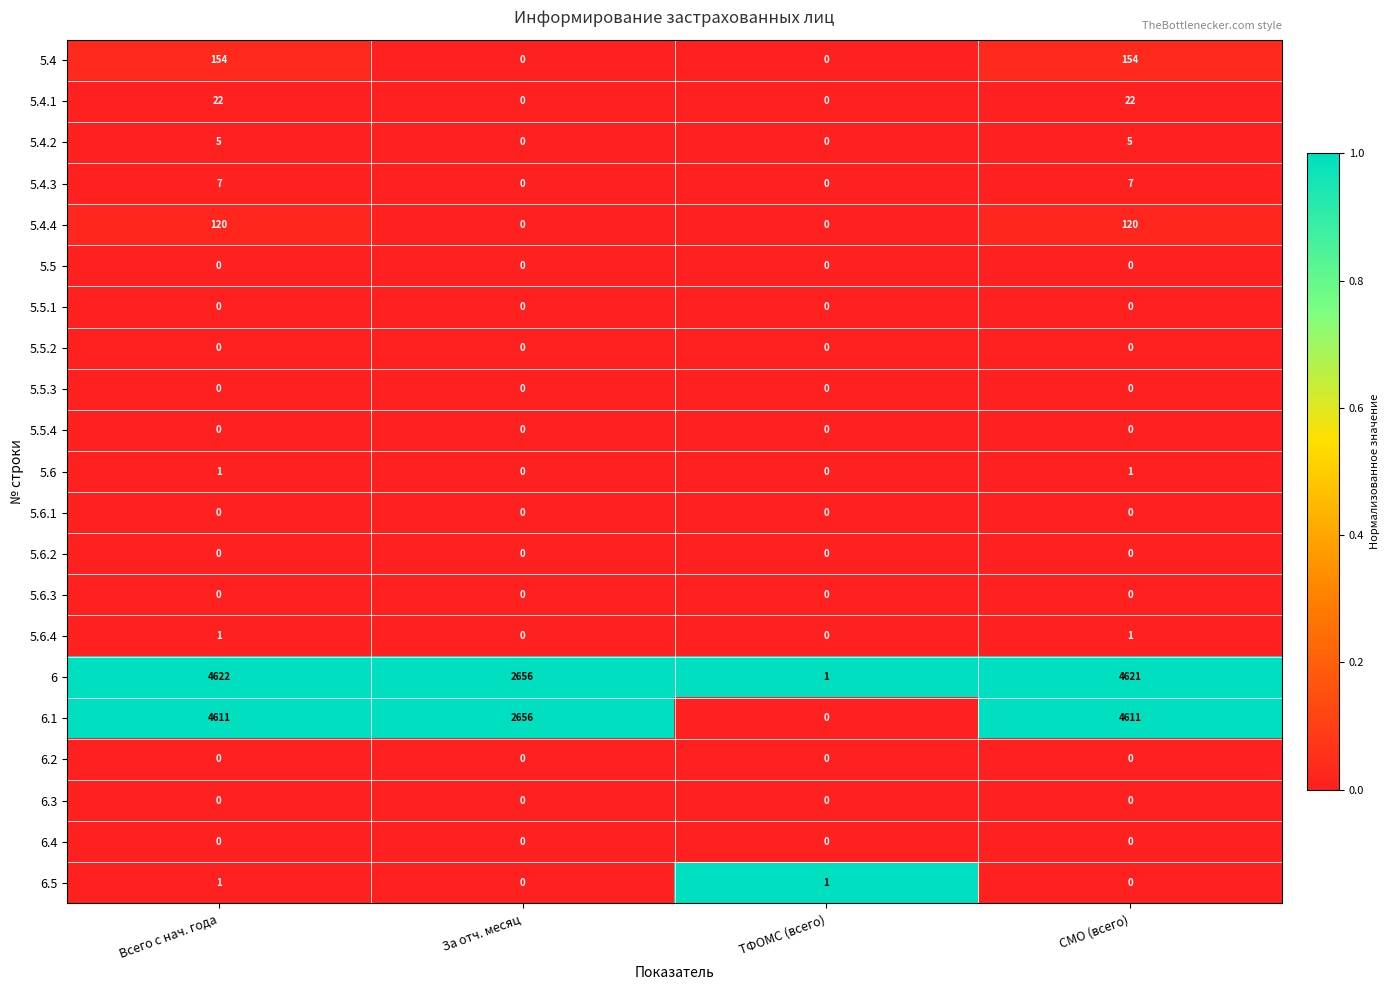

What is the difference between the 6 values at За отч. месяц and ТФОМС (всего)?

2655